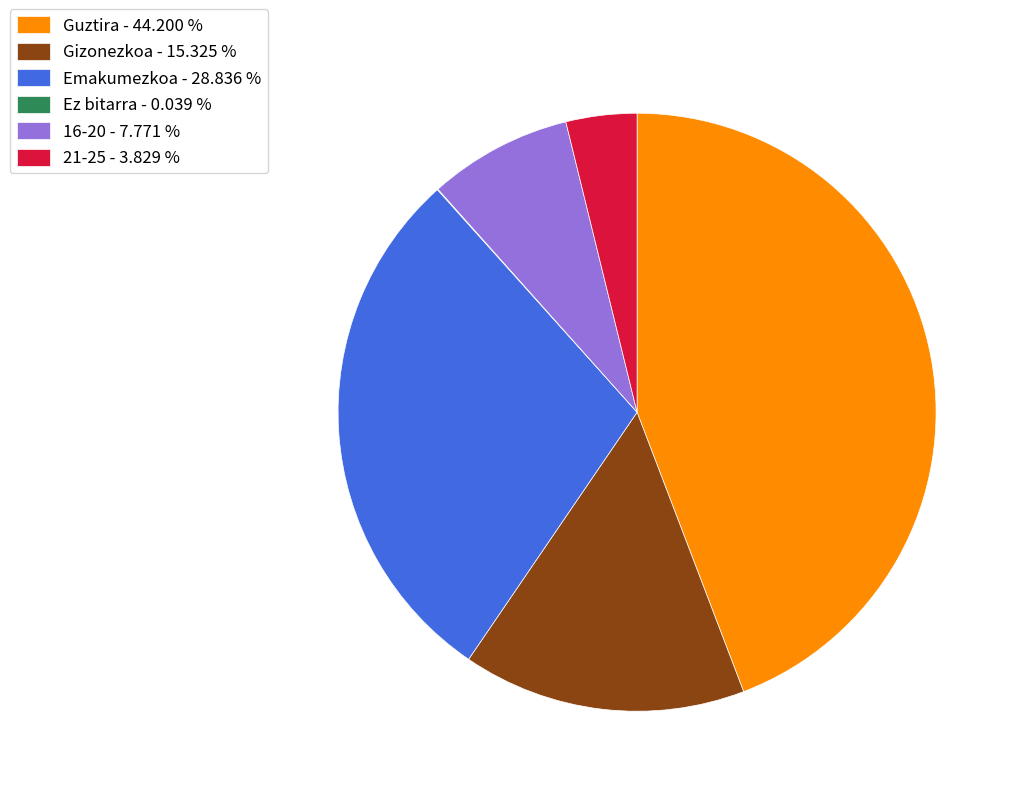

Do 21-25 - 3.829 % and Emakumezkoa - 28.836 % together represent more than half of the pie?

No